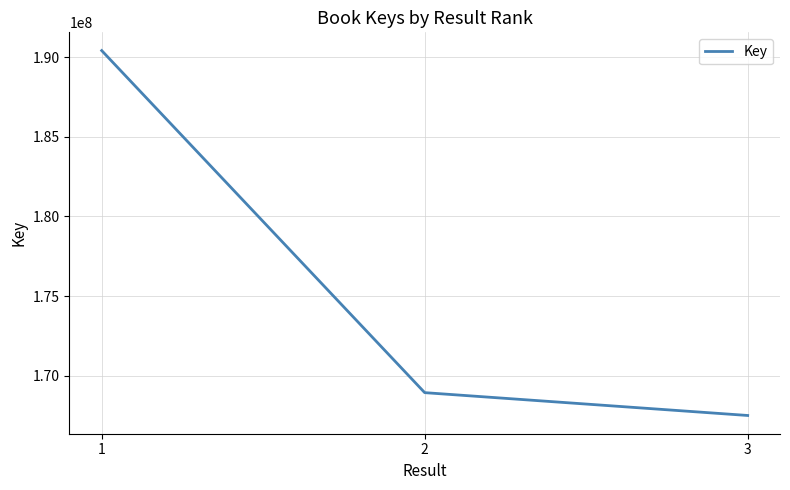

Reading right to left, list all the values displayed in this chart.

167501350	168934649	190407772